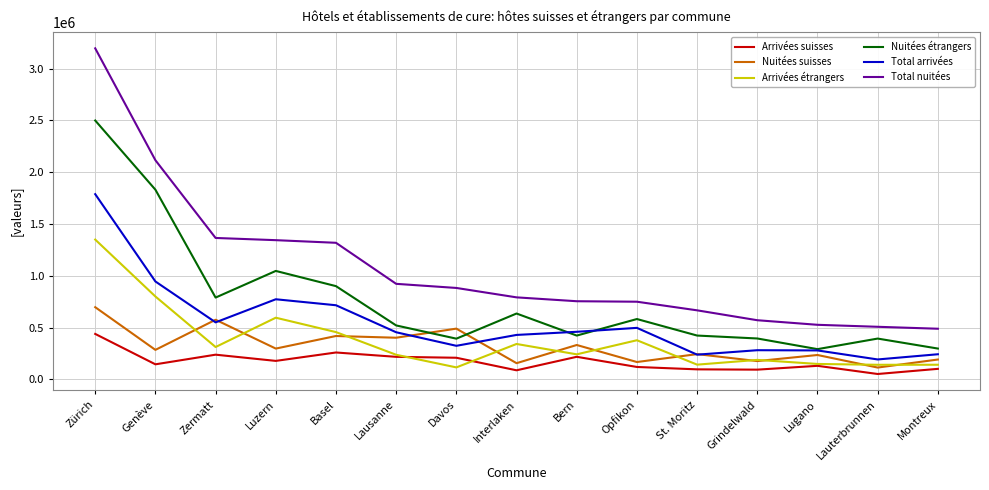

Is the value of Arrivées suisses at Lauterbrunnen greater than the value of Total nuitées at Lauterbrunnen?

No